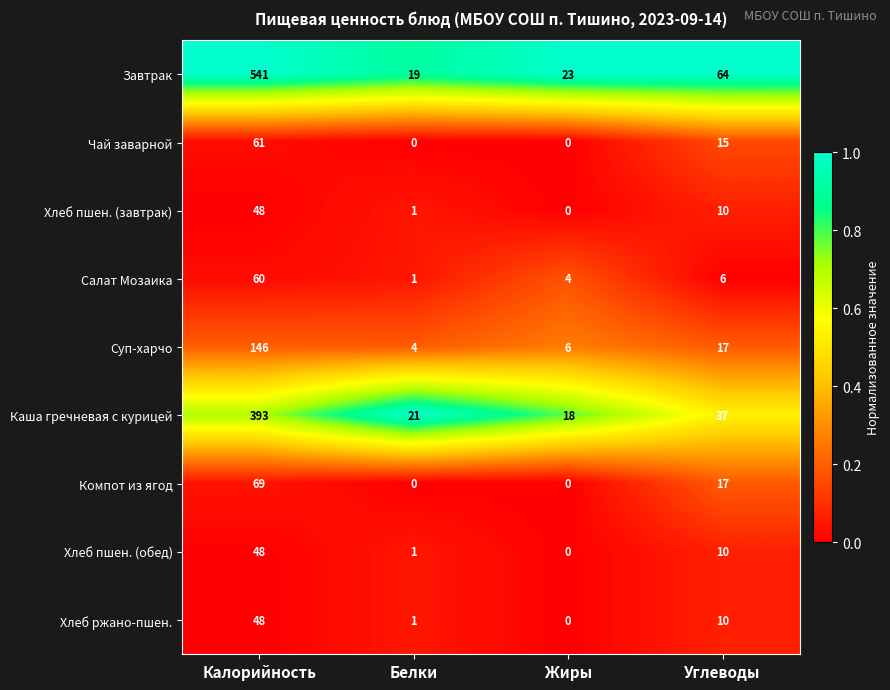

At which category is the sum across all series the highest?

Калорийность